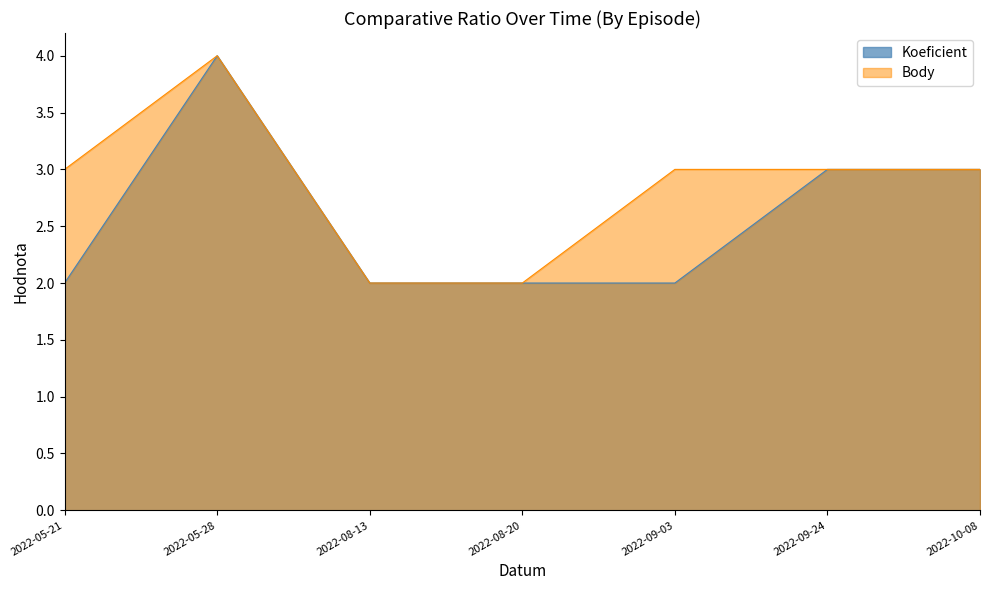

At which label is Koeficient closest to 3?

2022-09-24